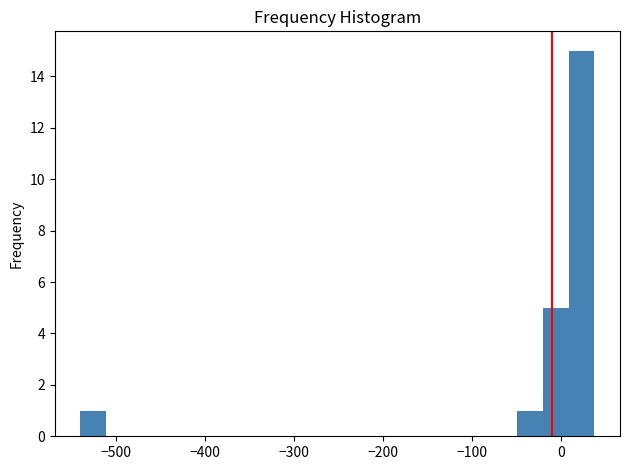

Read against the x-axis, roughly where is the centre of the tallest bar?

20